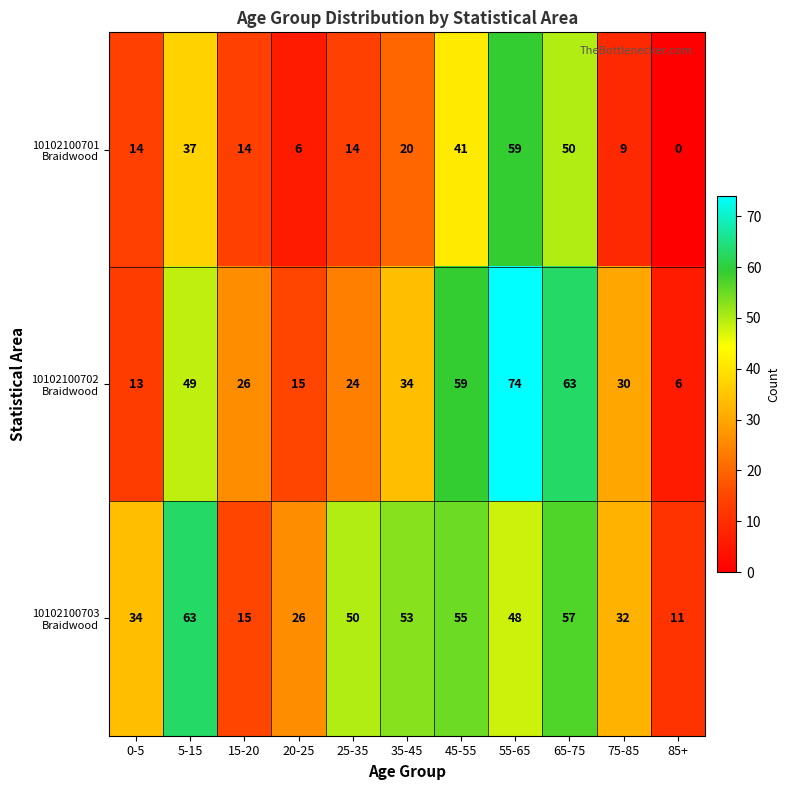

Count the number of data series in this chart.

3